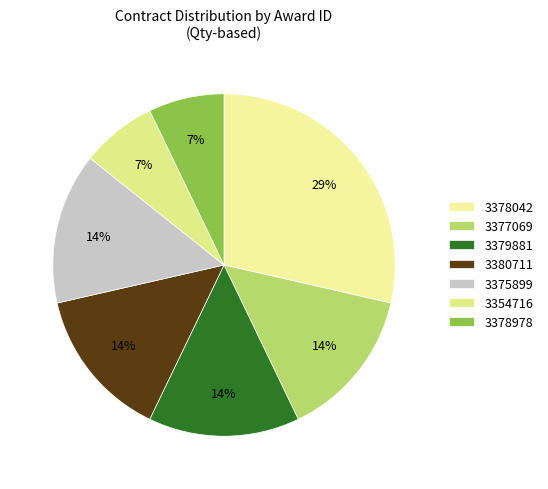

Is it true that 3354716 is 17% of the pie?

False